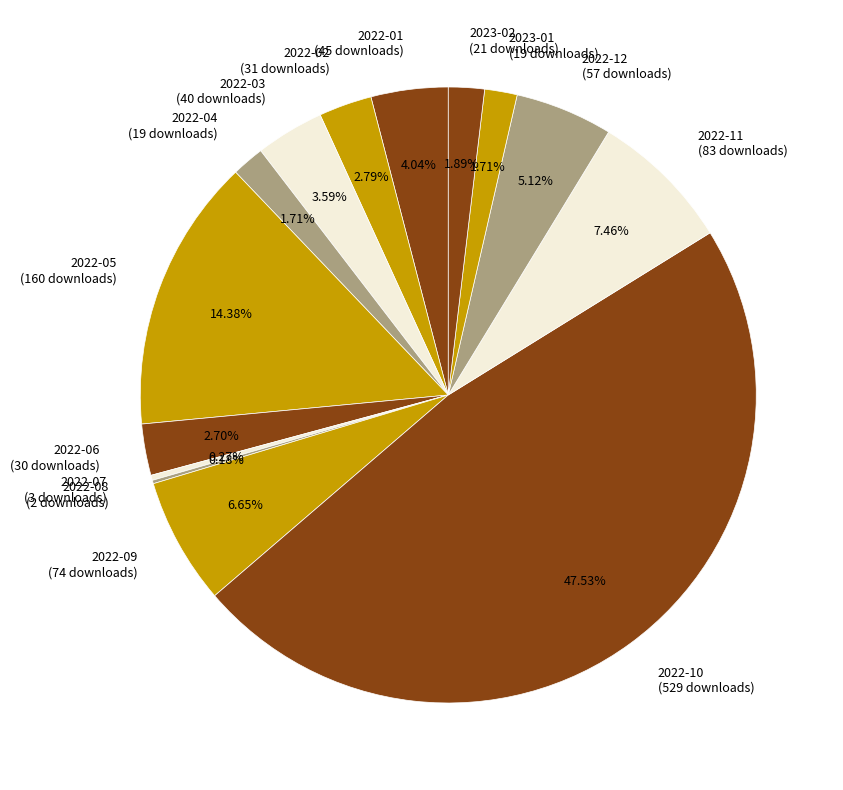

The 2022-10 slice represents 48% of the pie. True or false?

True